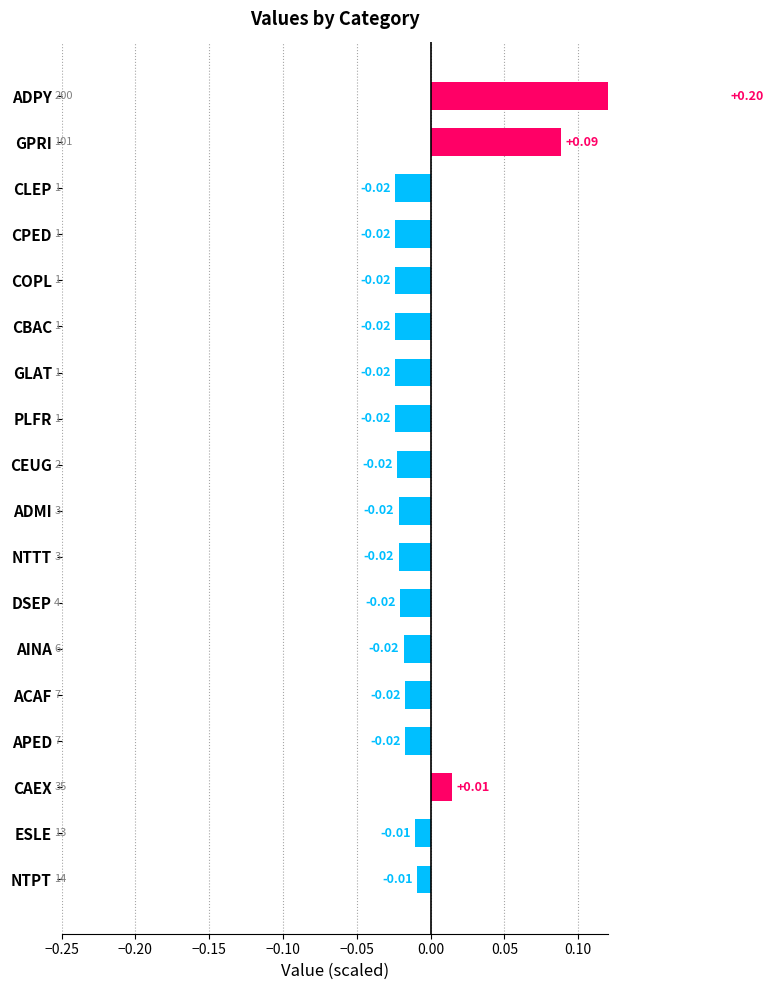

What is the maximum value shown in the chart?

0.2